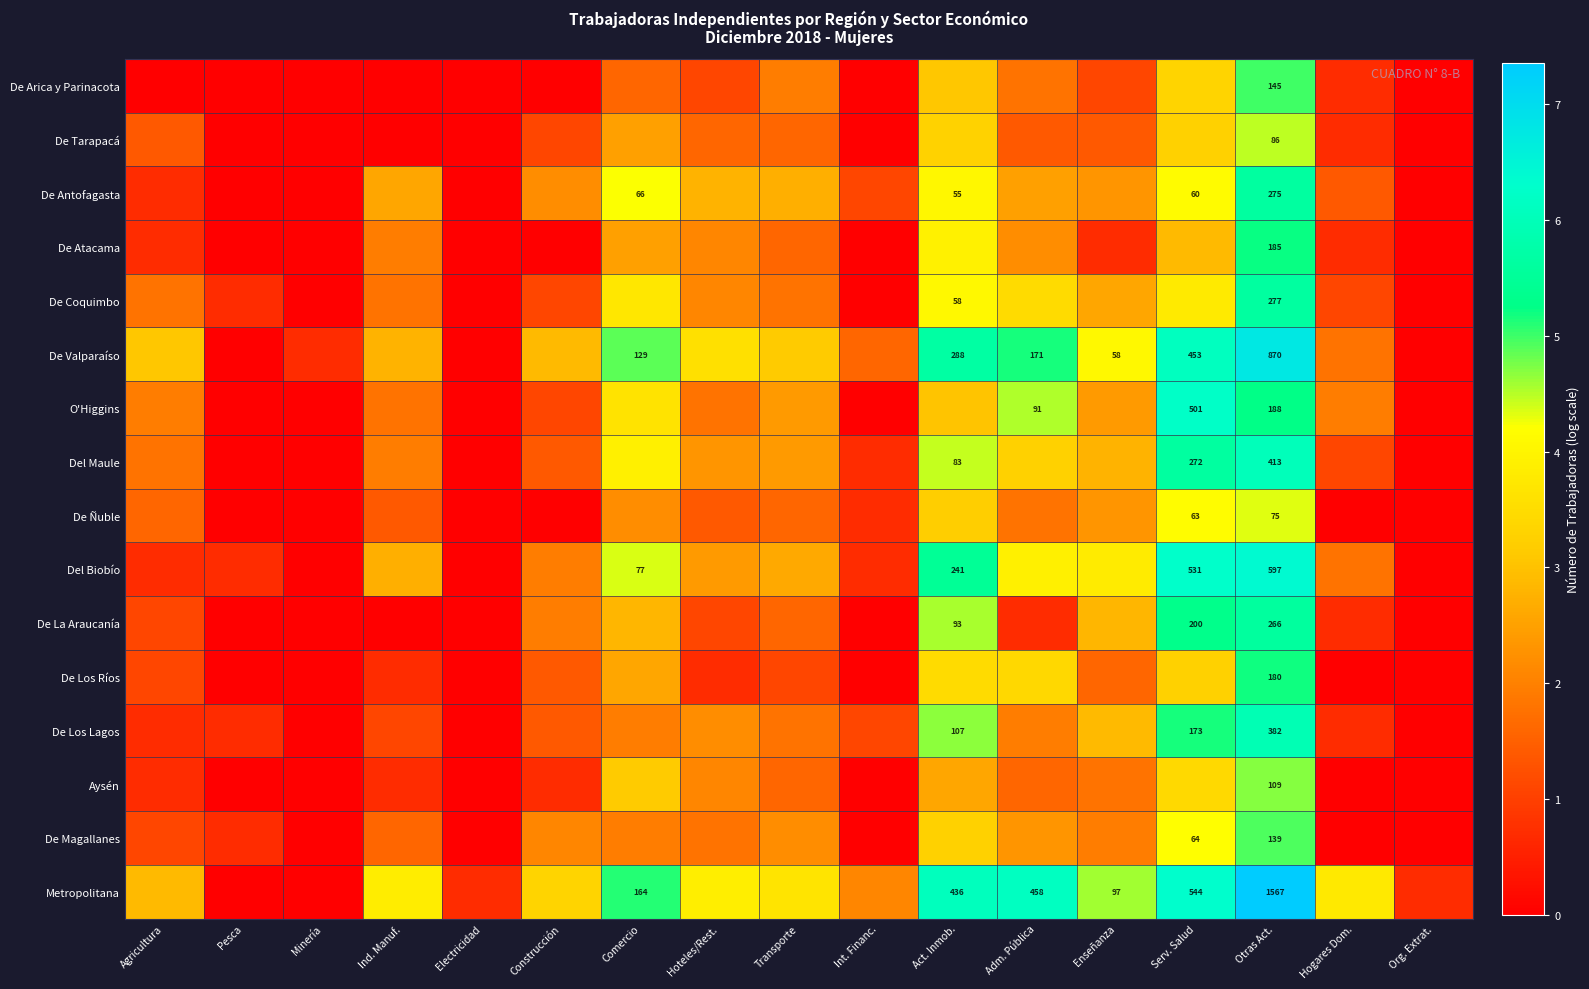

Which category has the lowest value in the De Coquimbo series?

Minería